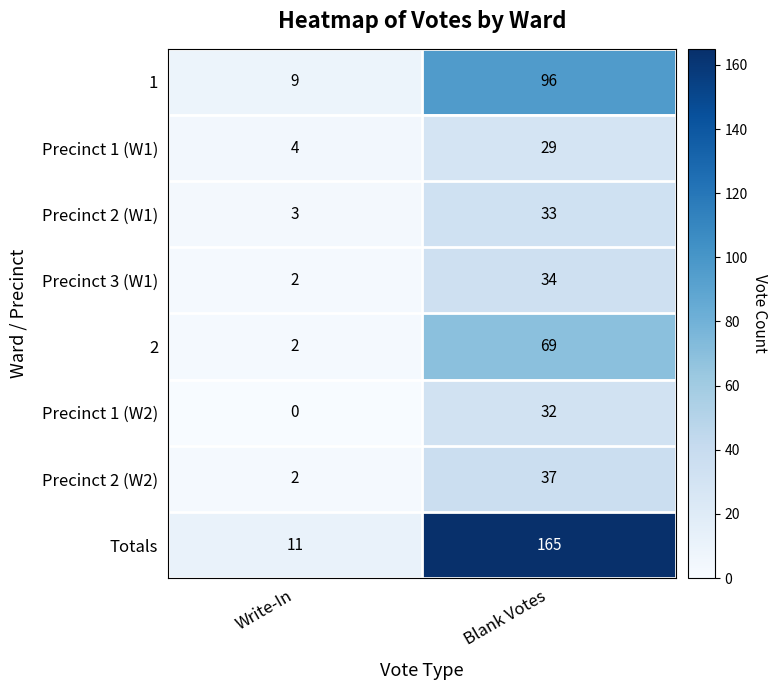

Rank the series by their maximum value, from highest to lowest.

Totals, 1, 2, Precinct 2 (W2), Precinct 3 (W1), Precinct 2 (W1), Precinct 1 (W2), Precinct 1 (W1)